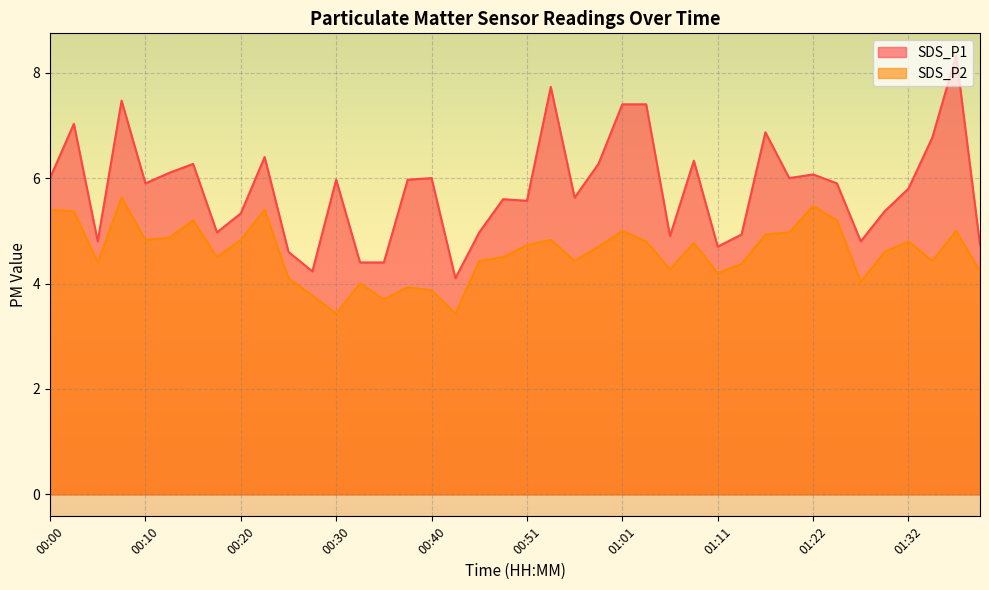

What is the sum of the SDS_P1 values at 00:27 and 00:35?

8.6